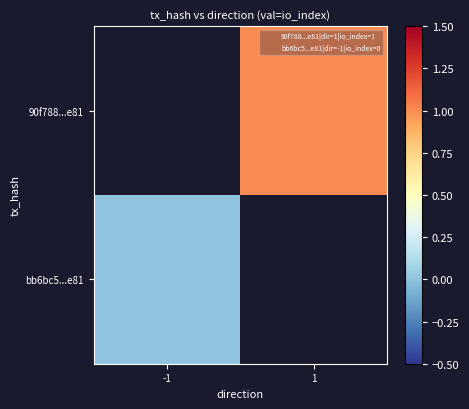

Rank the categories by bb6bc5...e81 value from lowest to highest.

-1, 1